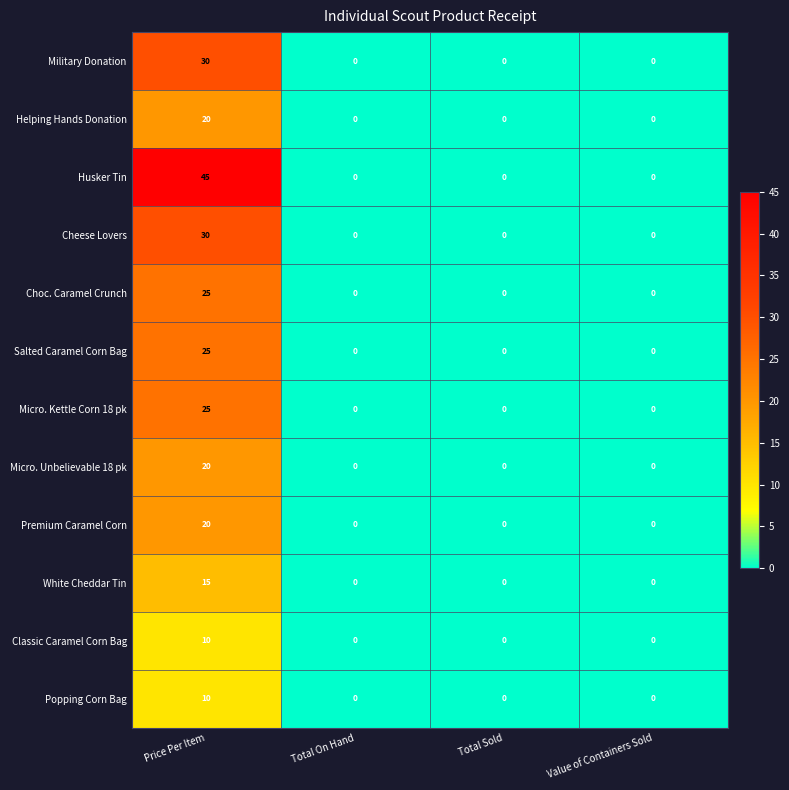

What is the spread (max minus min) of values at Price Per Item?

35